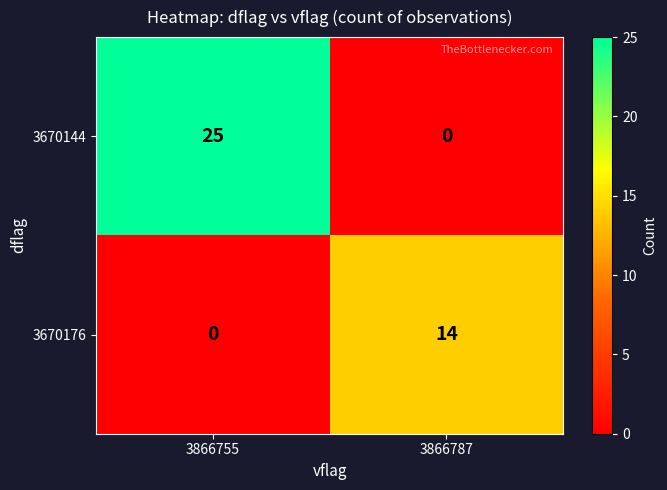

What is the difference between the highest and lowest values at 3866787?

14